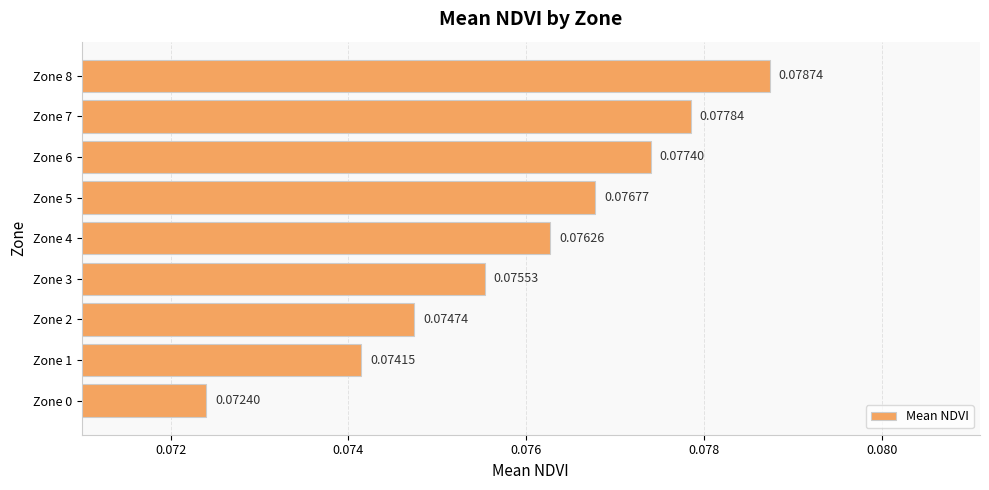

Between Zone 5 and Zone 3, which is larger?

Zone 5